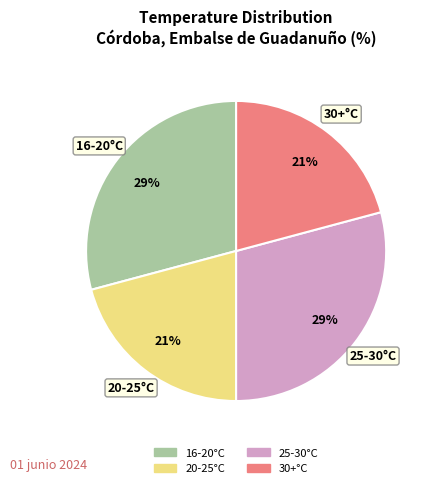

To the nearest percent, what is the difference between the largest and smallest slice percentages?

8%